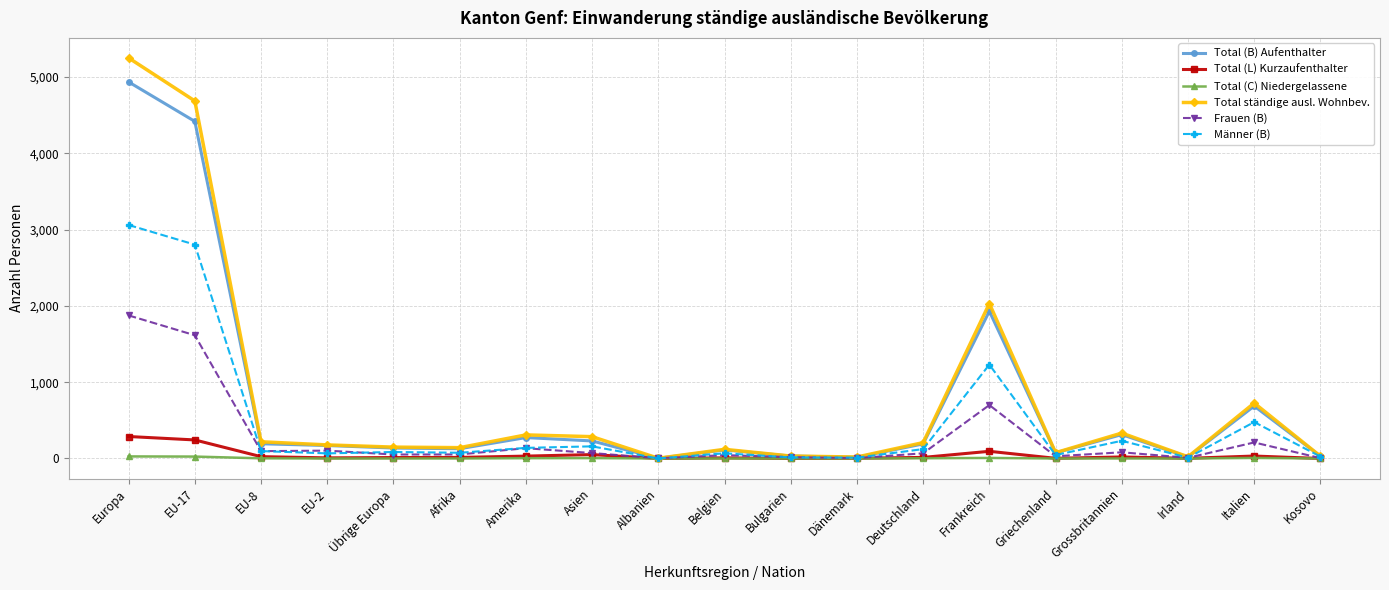

What is the maximum value for Männer (B)?

3060